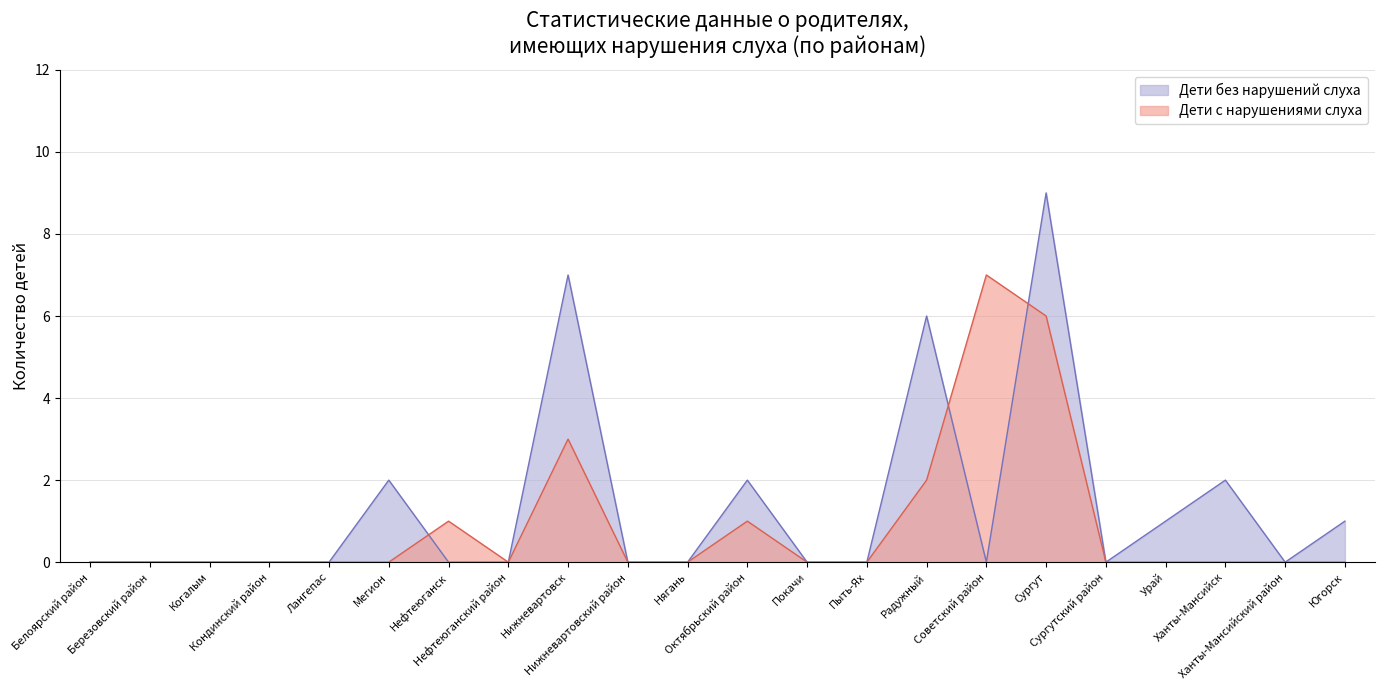

Rank the series at Кондинский район from lowest to highest value.

Дети без нарушений слуха, Дети с нарушениями слуха